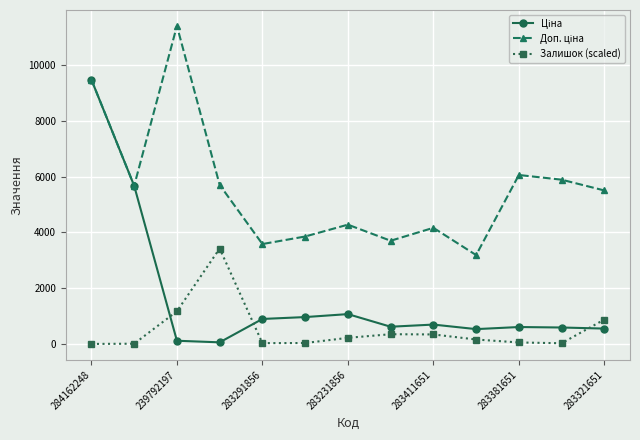

How many distinct data groups are displayed?

3